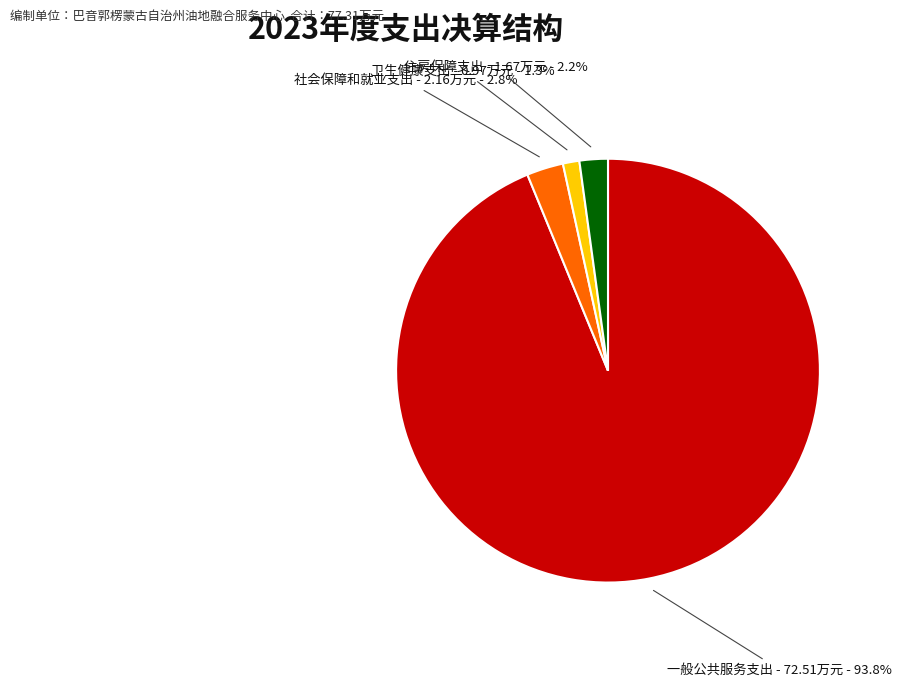

Is there any slice that represents more than half of the pie?

Yes